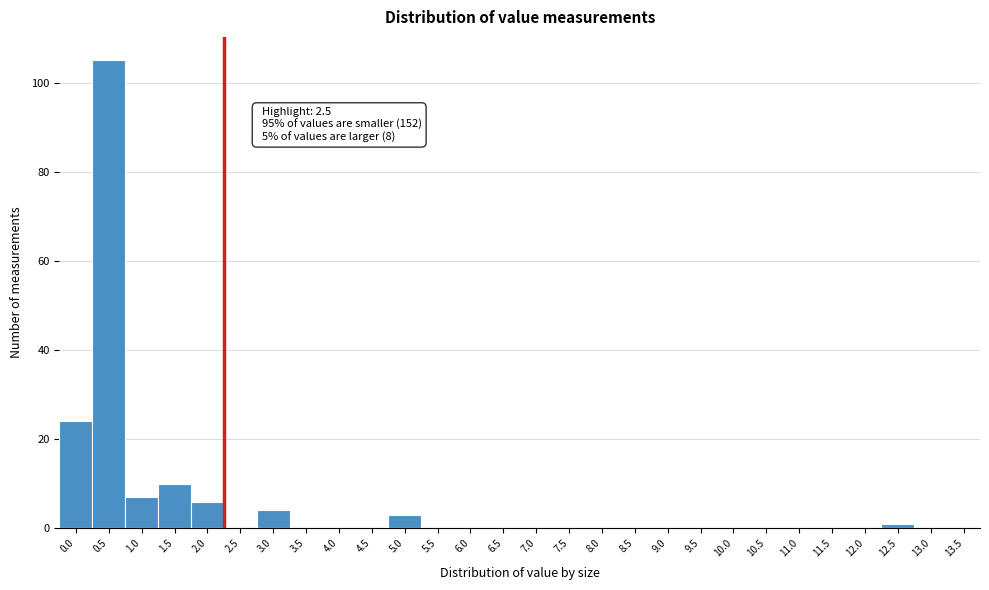

Reading right to left, what are all the values shown in this chart?

13.5=0	13.0=0	12.5=1	12.0=0	11.5=0	11.0=0	10.5=0	10.0=0	9.5=0	9.0=0	8.5=0	8.0=0	7.5=0	7.0=0	6.5=0	6.0=0	5.5=0	5.0=3	4.5=0	4.0=0	3.5=0	3.0=4	2.5=0	2.0=6	1.5=10	1.0=7	0.5=105	0.0=24